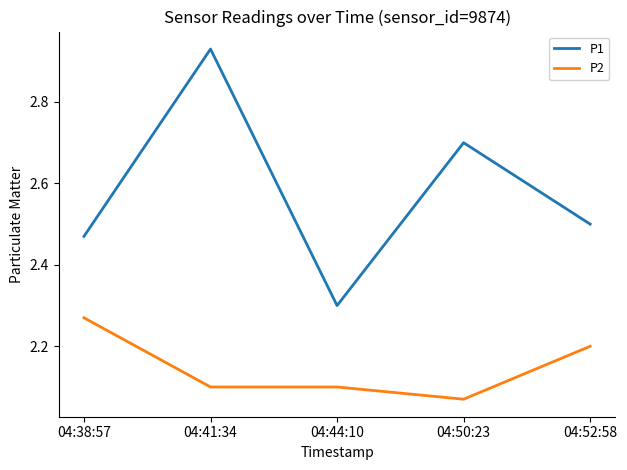

Is this an area chart (filled region under the line)?

No